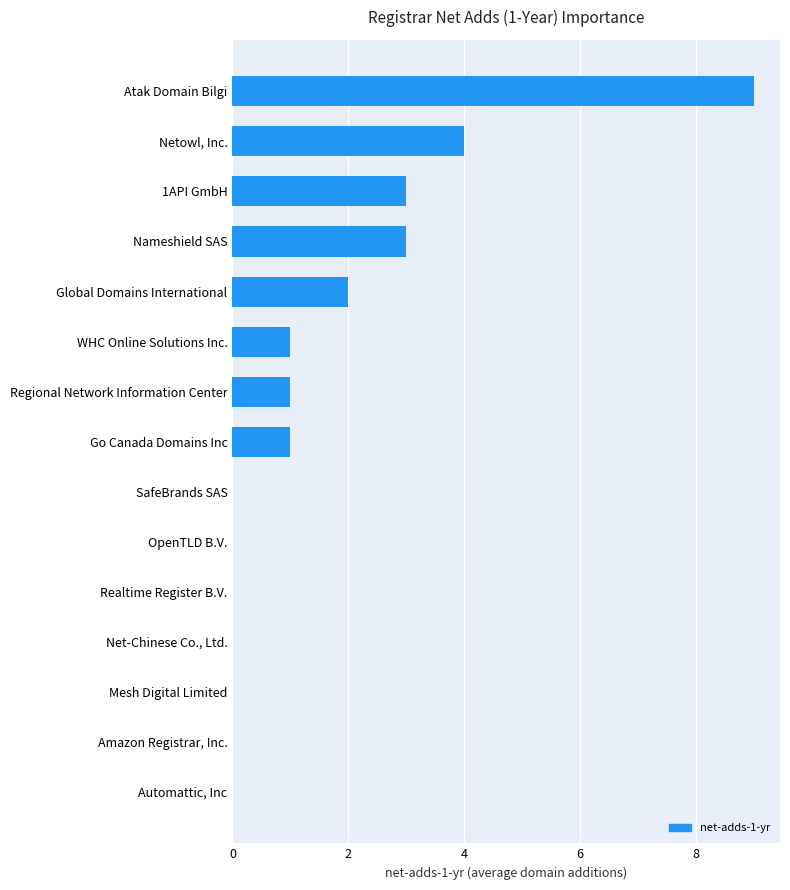

What is the sum of all values?

24